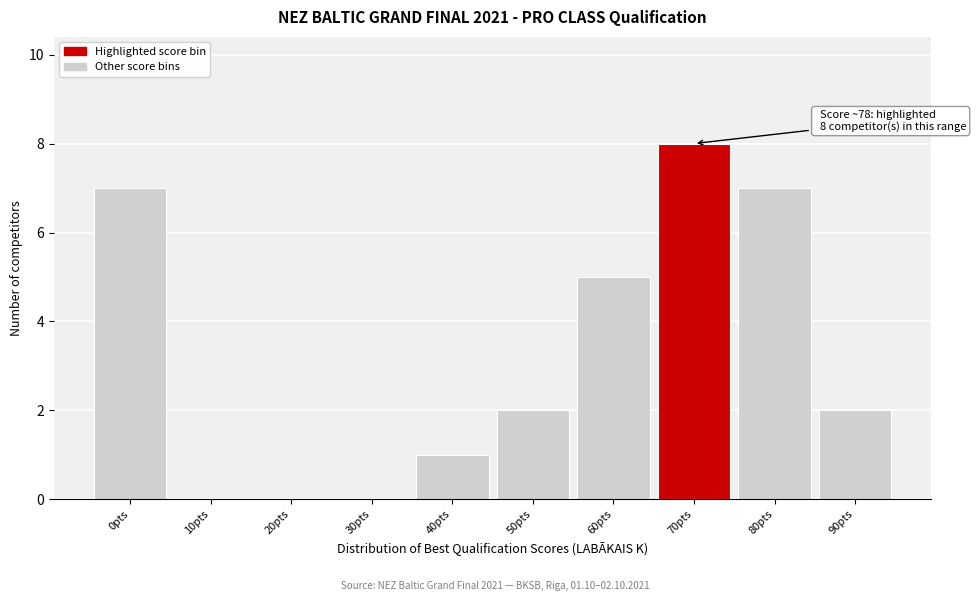

Reading right to left, extract all data points from this chart.

90pts=2	80pts=7	70pts=8	60pts=5	50pts=2	40pts=1	30pts=0	20pts=0	10pts=0	0pts=7